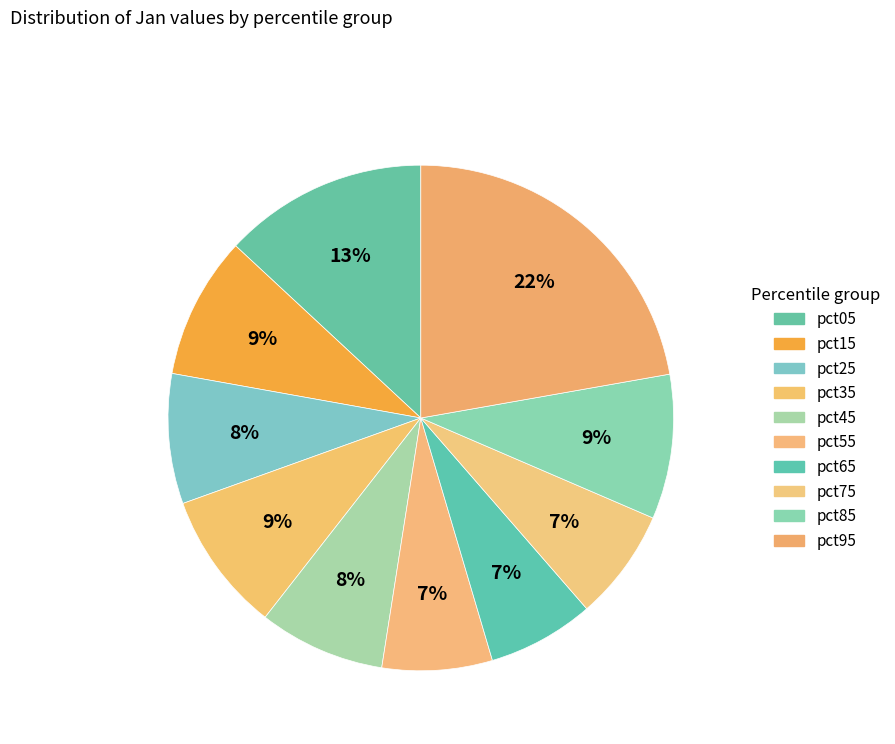

Is pct45 the majority of the pie?

No